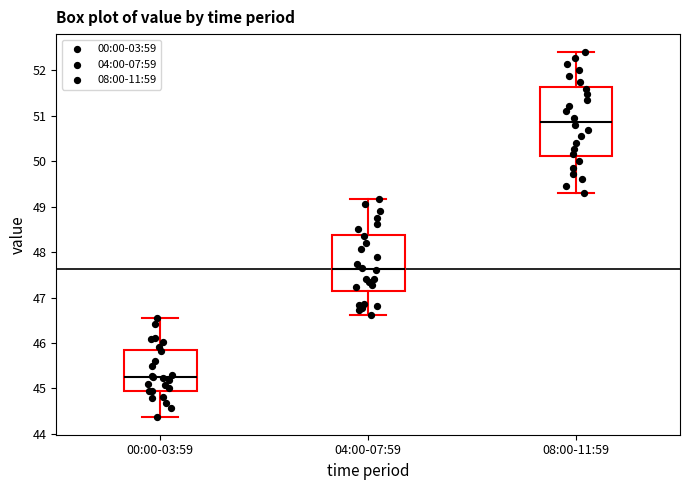

Reading left to right, read every box against the y-axis: the position of its median line, the range the box covers, and the ends of its whiskers. The values are not printed on the chart, so give them approximately, as read against the axis.

00:00-03:59: median 45.2, box 45.0 to 45.9, whiskers 44.4 to 46.6
04:00-07:59: median 47.6, box 47.1 to 48.4, whiskers 46.6 to 49.2
08:00-11:59: median 50.9, box 50.1 to 51.6, whiskers 49.3 to 52.4